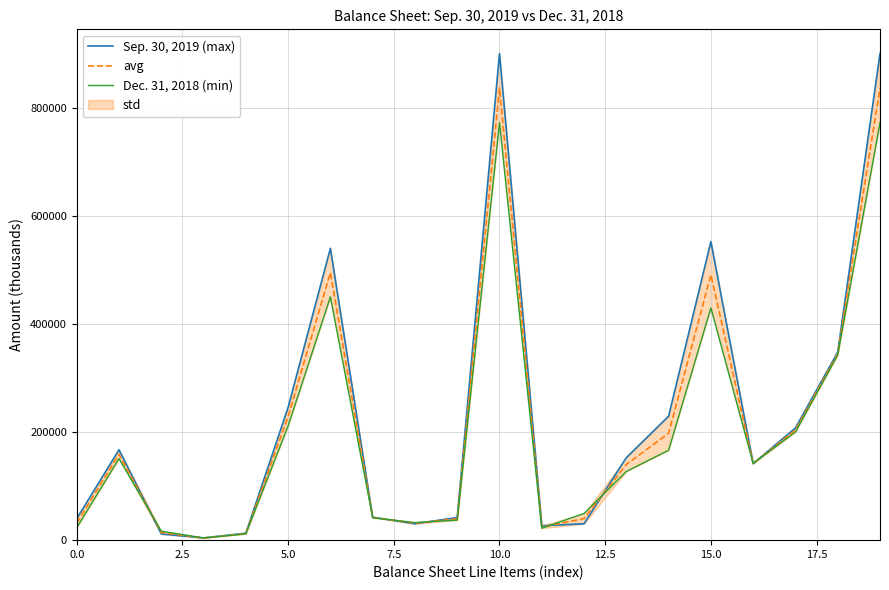

The Dec. 31, 2018 (min) series shows 49503.0 at 12. True or false?

True